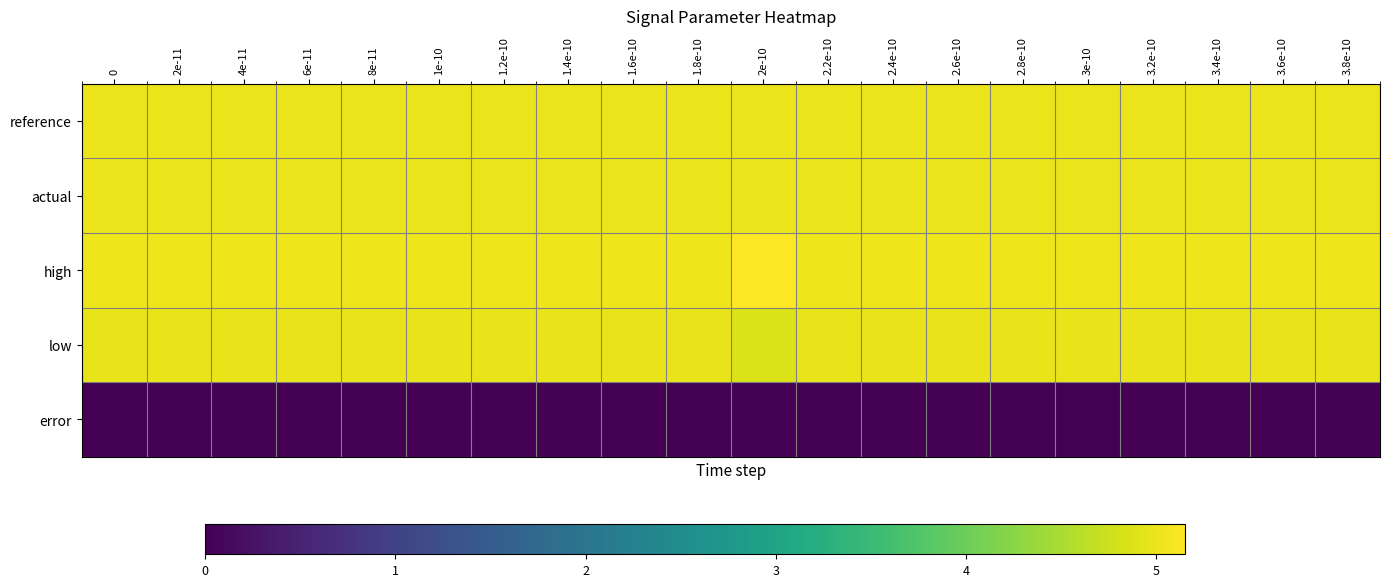

Reading left to right, what are all the values shown in this chart?

reference: 0=5.0	2e-11=5.0	4e-11=5.0	6e-11=5.0	8e-11=5.0	1e-10=5.0	1.2e-10=5.0	1.4e-10=5.0	1.6e-10=5.0	1.8e-10=5.0	2e-10=5.0	2.2e-10=5.0	2.4e-10=5.0	2.6e-10=5.0	2.8e-10=5.0	3e-10=5.0	3.2e-10=5.0	3.4e-10=5.0	3.6e-10=5.0	3.8e-10=5.0
actual: 0=5.0	2e-11=5.0	4e-11=5.0	6e-11=5.0	8e-11=5.0	1e-10=5.0	1.2e-10=5.0	1.4e-10=5.0	1.6e-10=5.0	1.8e-10=5.0	2e-10=5.0	2.2e-10=5.0	2.4e-10=5.0	2.6e-10=5.0	2.8e-10=5.0	3e-10=5.0	3.2e-10=5.0	3.4e-10=5.0	3.6e-10=5.0	3.8e-10=5.0
high: 0=5.0	2e-11=5.0	4e-11=5.0	6e-11=5.0	8e-11=5.0	1e-10=5.0	1.2e-10=5.0	1.4e-10=5.0	1.6e-10=5.0	1.8e-10=5.0	2e-10=5.2	2.2e-10=5.0	2.4e-10=5.0	2.6e-10=5.0	2.8e-10=5.0	3e-10=5.0	3.2e-10=5.0	3.4e-10=5.0	3.6e-10=5.0	3.8e-10=5.0
low: 0=5.0	2e-11=5.0	4e-11=5.0	6e-11=5.0	8e-11=5.0	1e-10=5.0	1.2e-10=5.0	1.4e-10=5.0	1.6e-10=5.0	1.8e-10=5.0	2e-10=4.8	2.2e-10=5.0	2.4e-10=5.0	2.6e-10=5.0	2.8e-10=5.0	3e-10=5.0	3.2e-10=5.0	3.4e-10=5.0	3.6e-10=5.0	3.8e-10=5.0
error: 0=0.0	2e-11=0.0	4e-11=0.0	6e-11=0.0	8e-11=0.0	1e-10=0.0	1.2e-10=0.0	1.4e-10=0.0	1.6e-10=0.0	1.8e-10=0.0	2e-10=0.0	2.2e-10=0.0	2.4e-10=0.0	2.6e-10=0.0	2.8e-10=0.0	3e-10=0.0	3.2e-10=0.0	3.4e-10=0.0	3.6e-10=0.0	3.8e-10=0.0